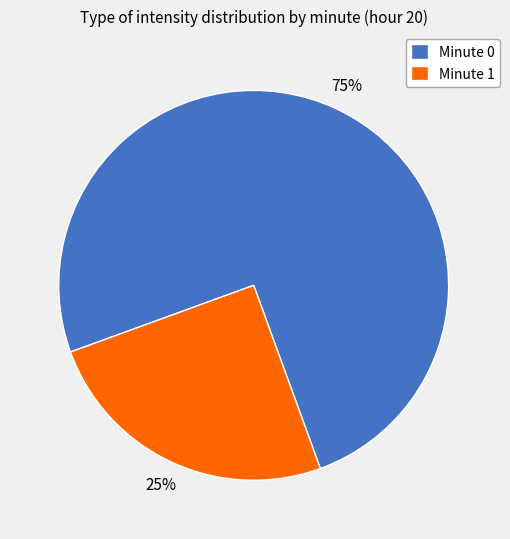

Is there any slice that represents more than half of the pie?

Yes